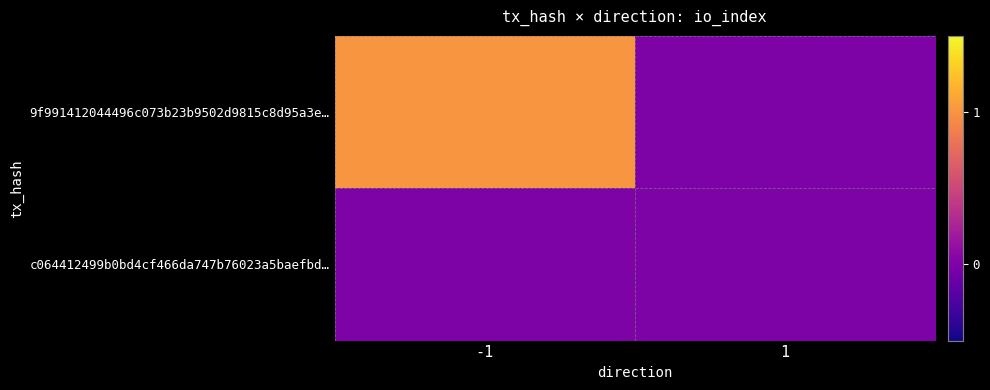

Rank the series by their maximum value, from lowest to highest.

c064412499b0bd4cf466da747b76023a5baefbd…, 9f991412044496c073b23b9502d9815c8d95a3e…